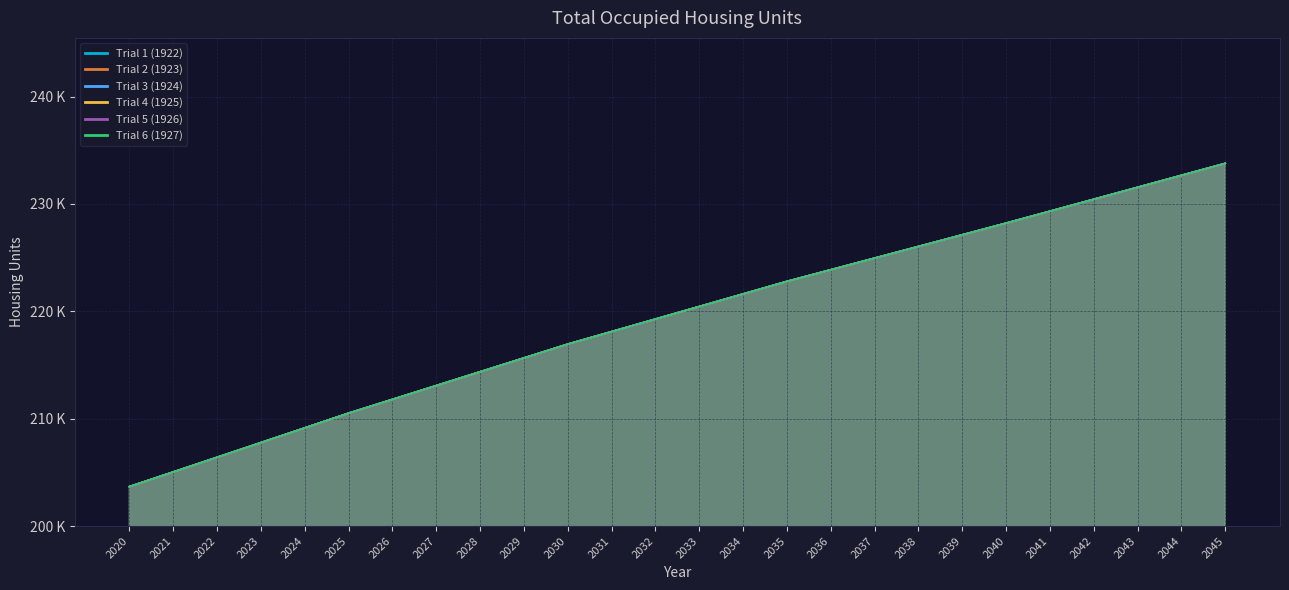

The Trial 1 (1922) series shows 231544.4 at 2043. True or false?

True